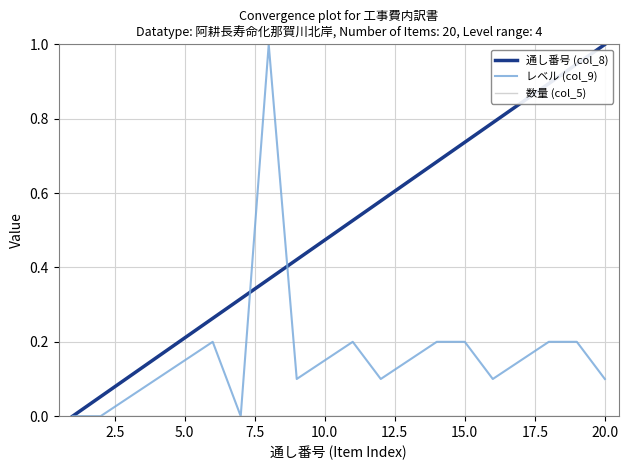

Which series has the largest total across all categories?

通し番号 (col_8)